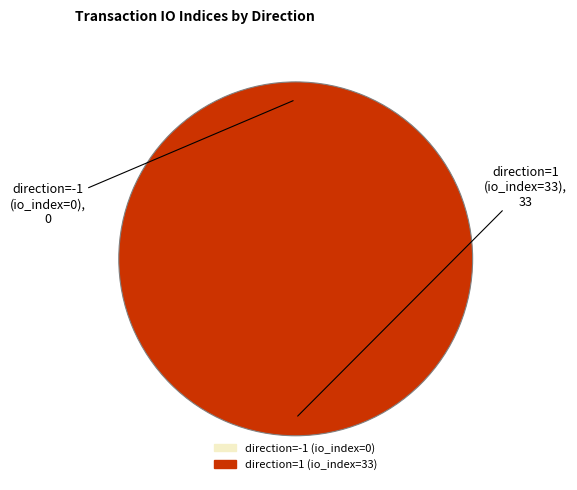

What is the change in value from direction=-1 (io_index=0) to direction=1 (io_index=33)?

+33